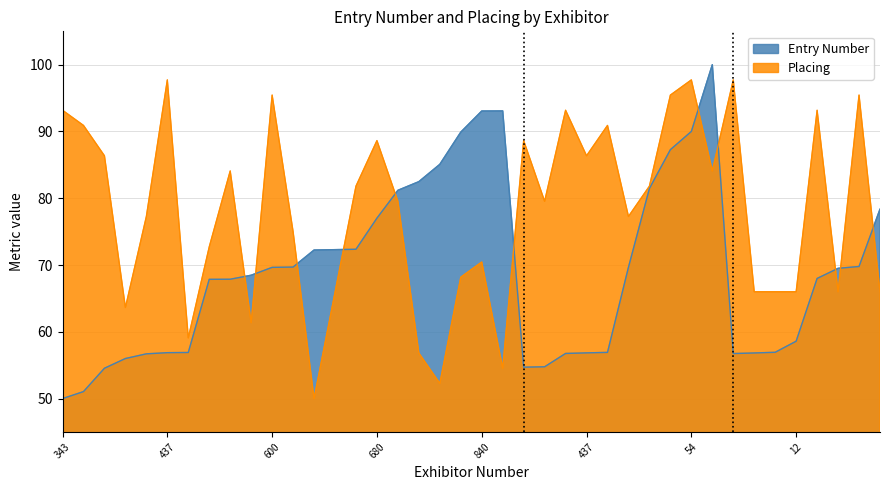

Between 840 and 423, which is larger?

840